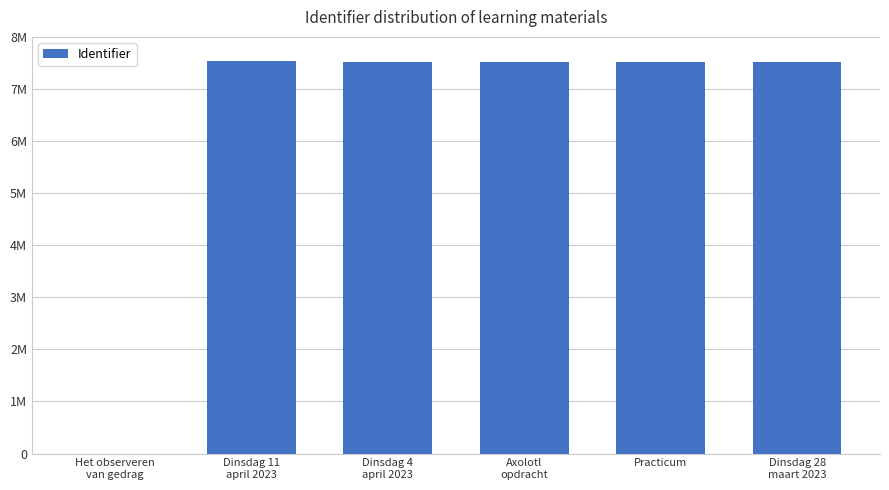

What is the label of the 4th bar from the right?

Dinsdag 4
april 2023